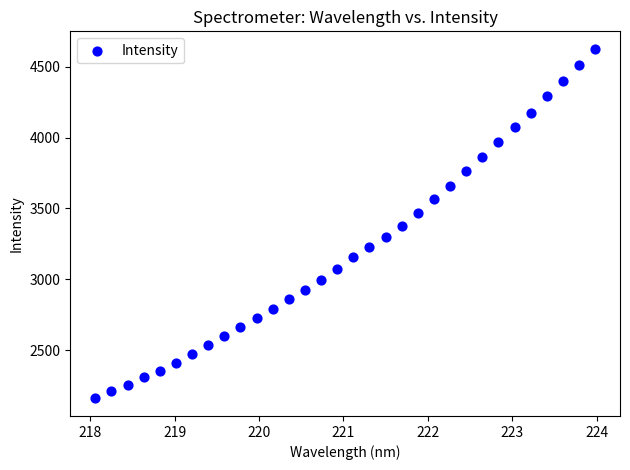

What is the range of X values (max minus min)?

5.9